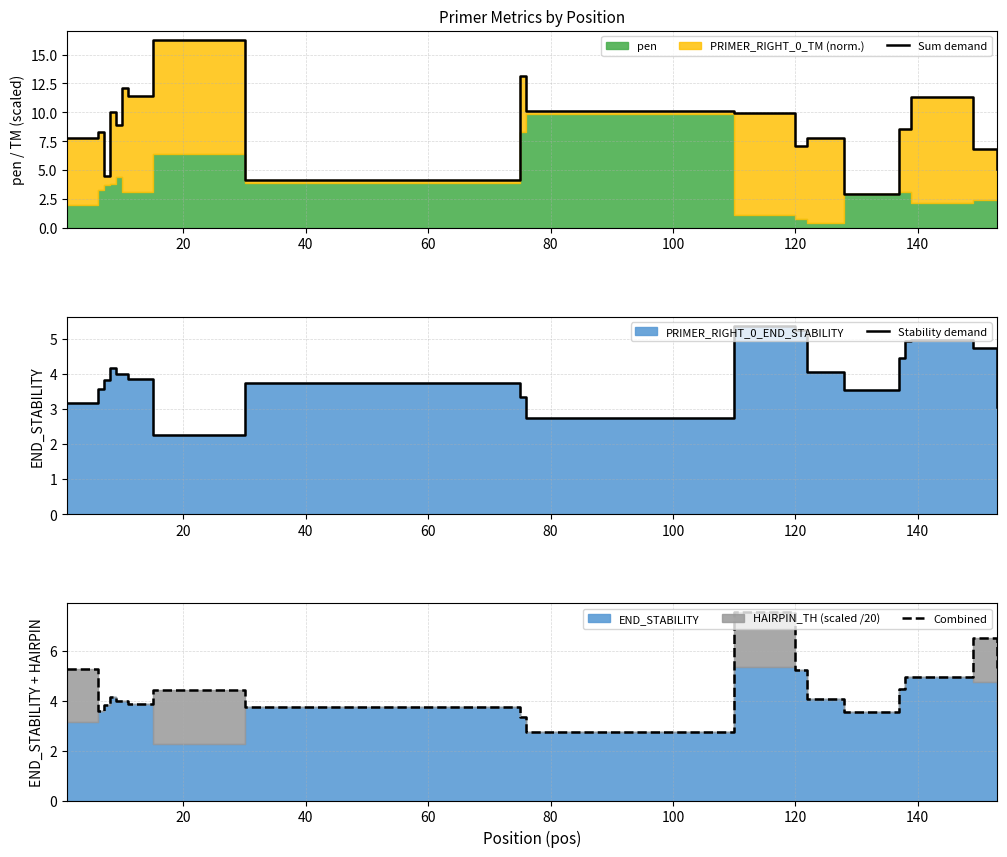

The value of Stability demand at 17 is 8.6. True or false?

False